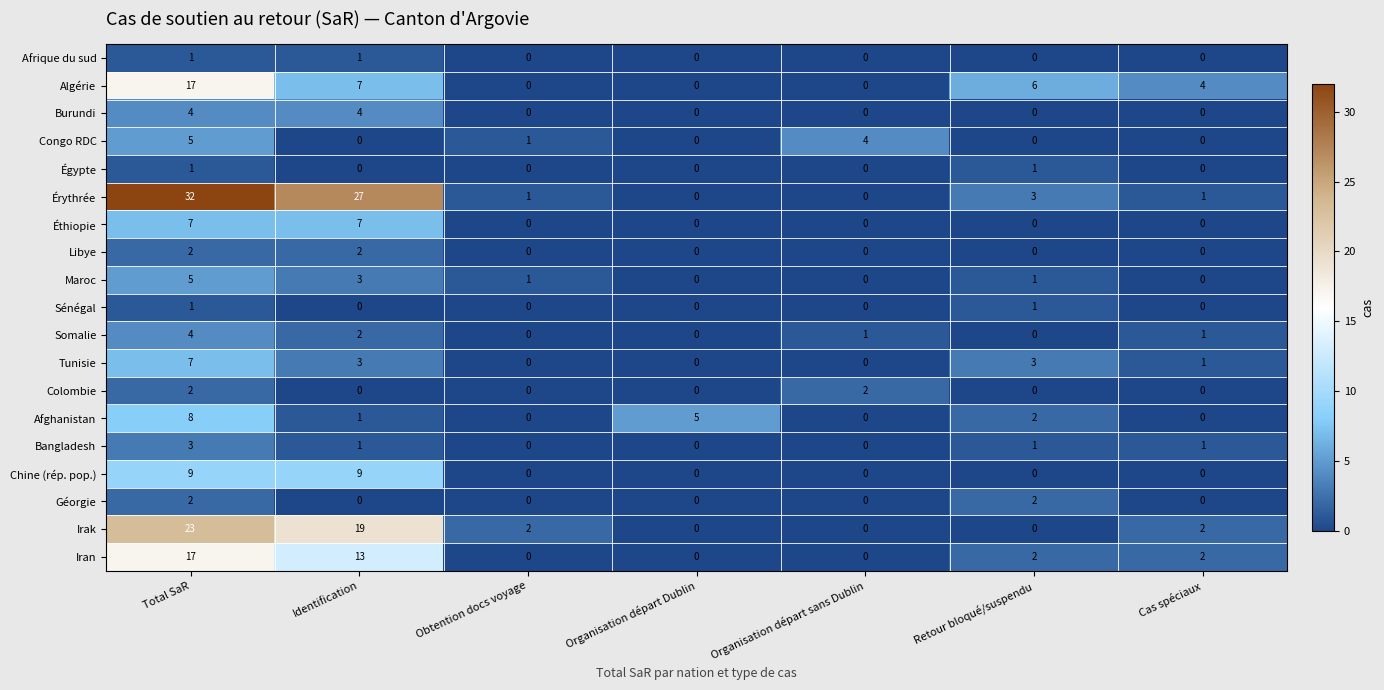

How many values in the Somalie series are below 1?

3